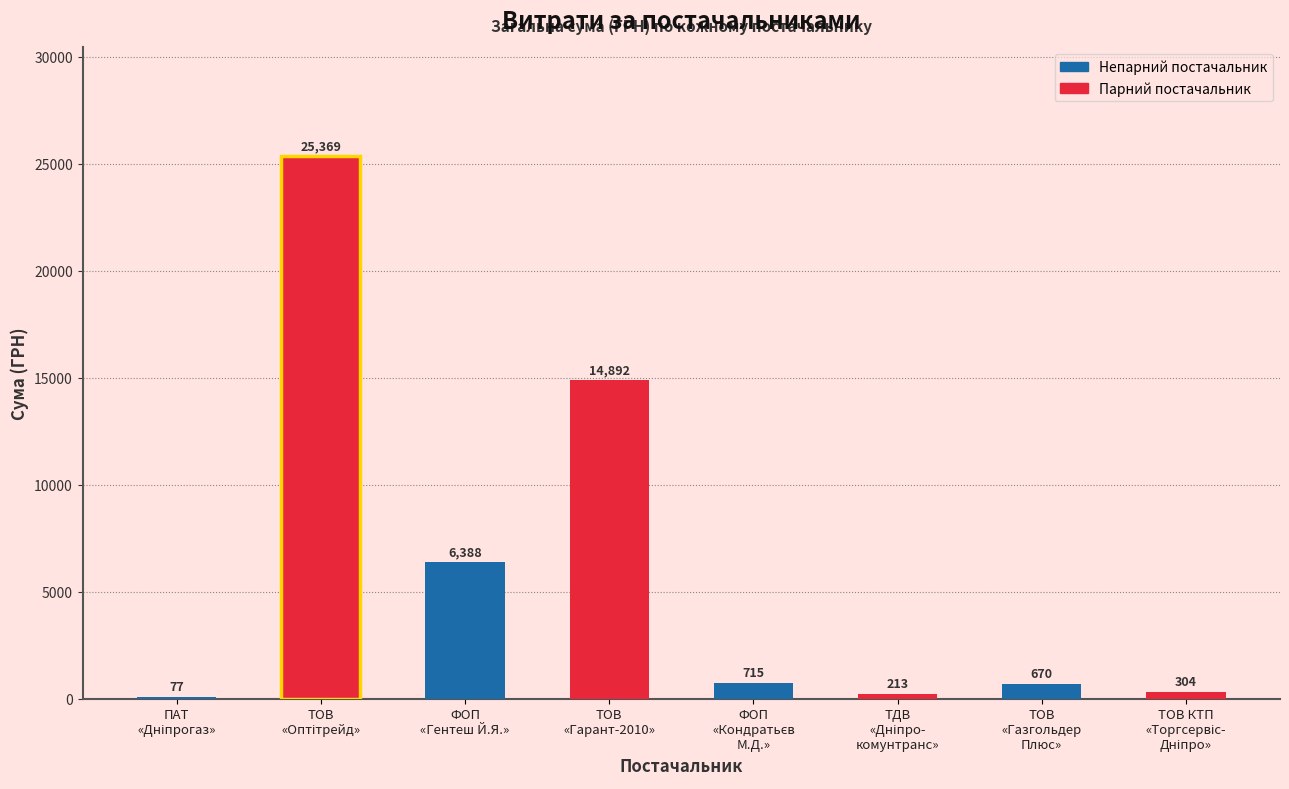

What is the sum of all values?

48628.0